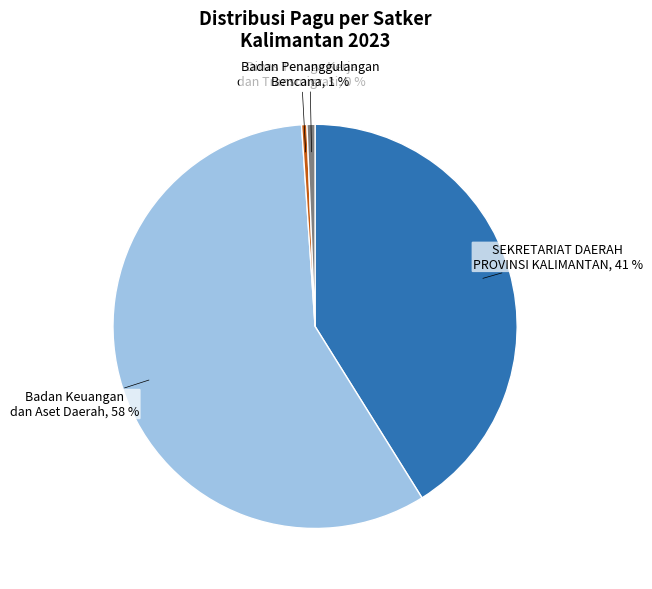

Does any single category account for the majority?

Yes